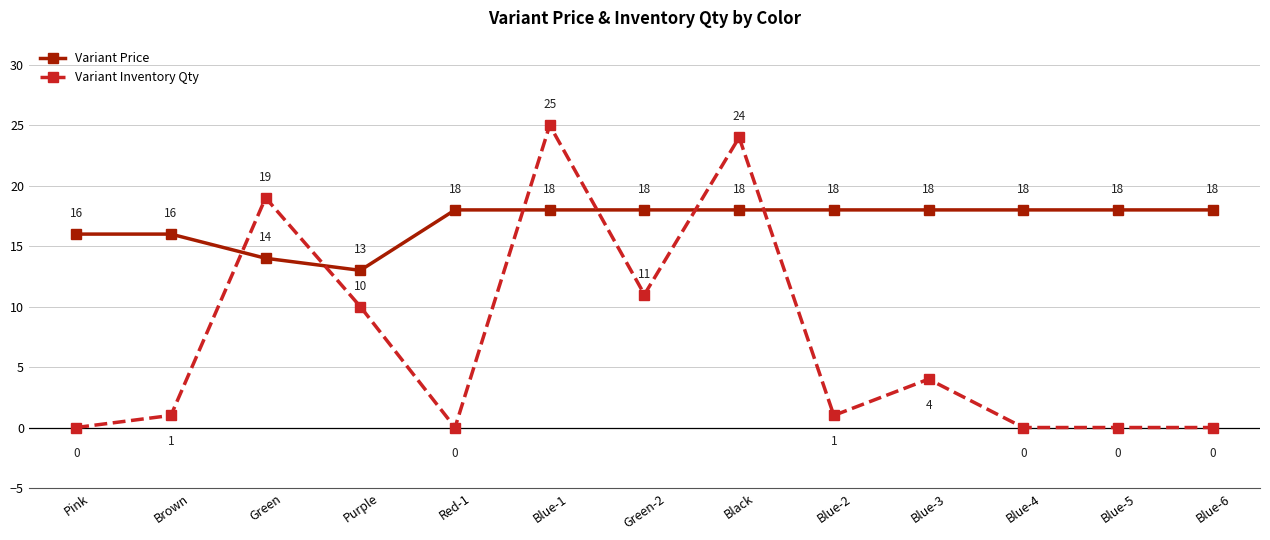

What are all the series names shown in the legend?

Variant Price, Variant Inventory Qty